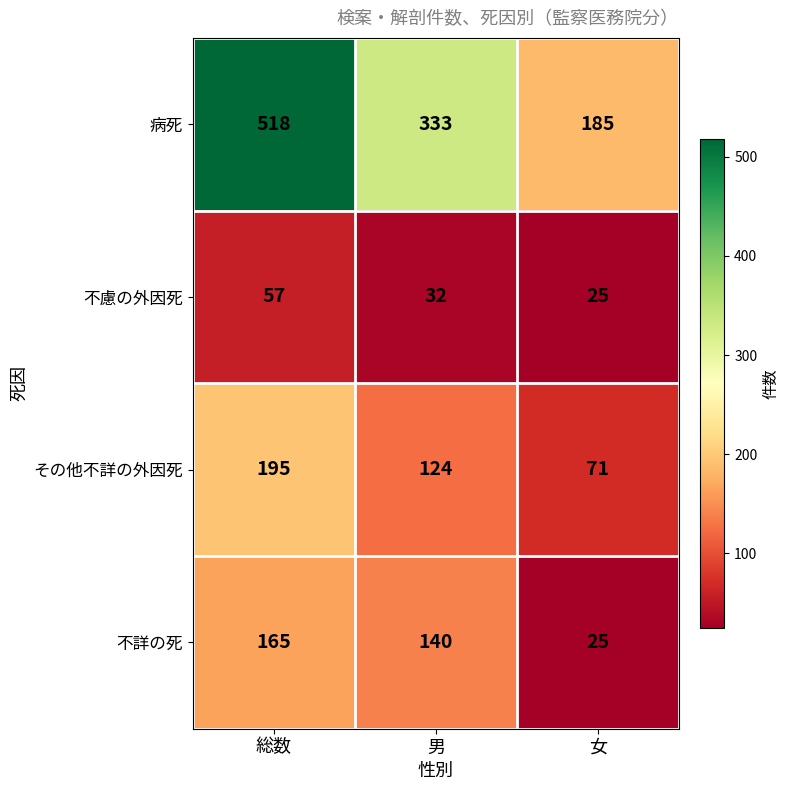

What is the sum of the その他不詳の外因死 values at 男 and 女?

195